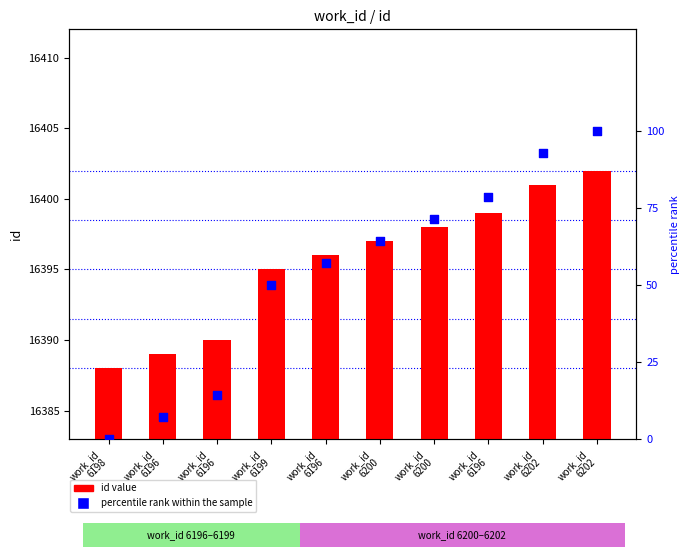

What are all the series names shown in the legend?

id value, percentile rank within the sample